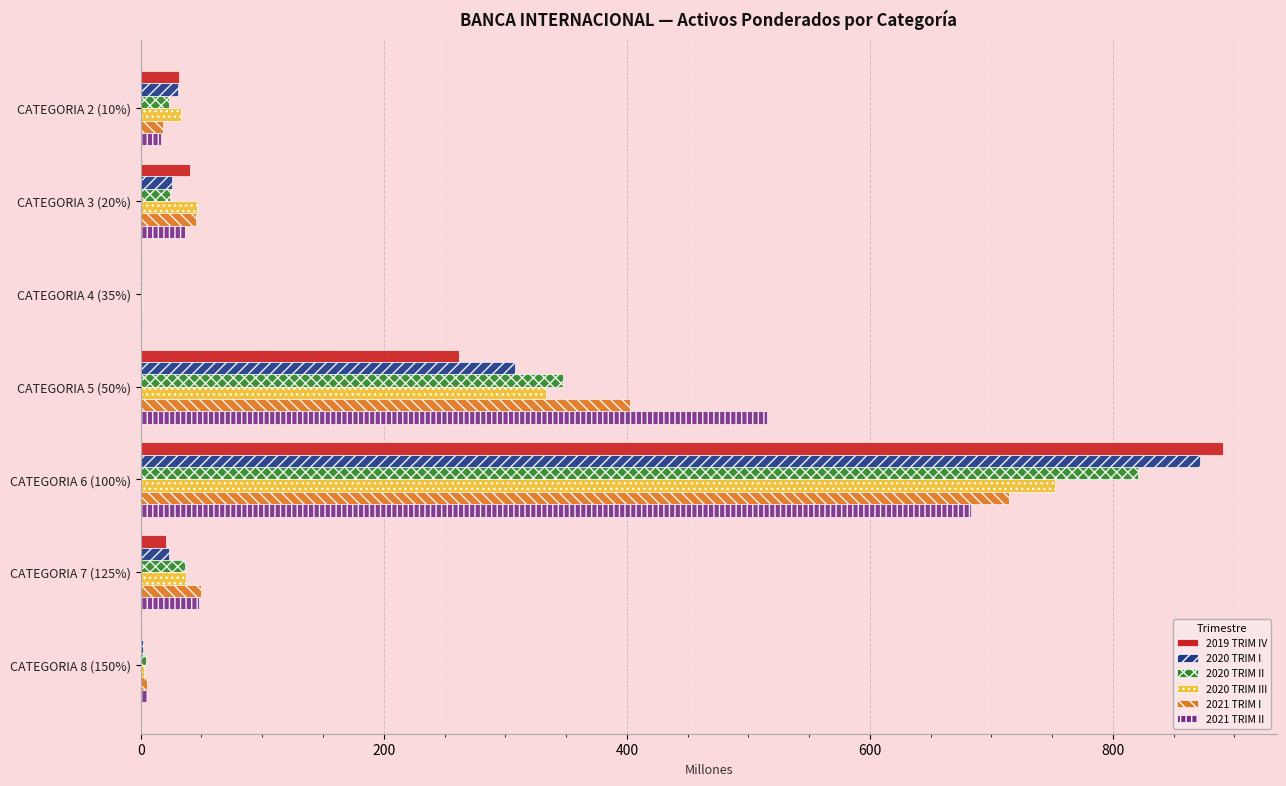

At which label is 2021 TRIM I closest to 357?

CATEGORIA 5 (50%)